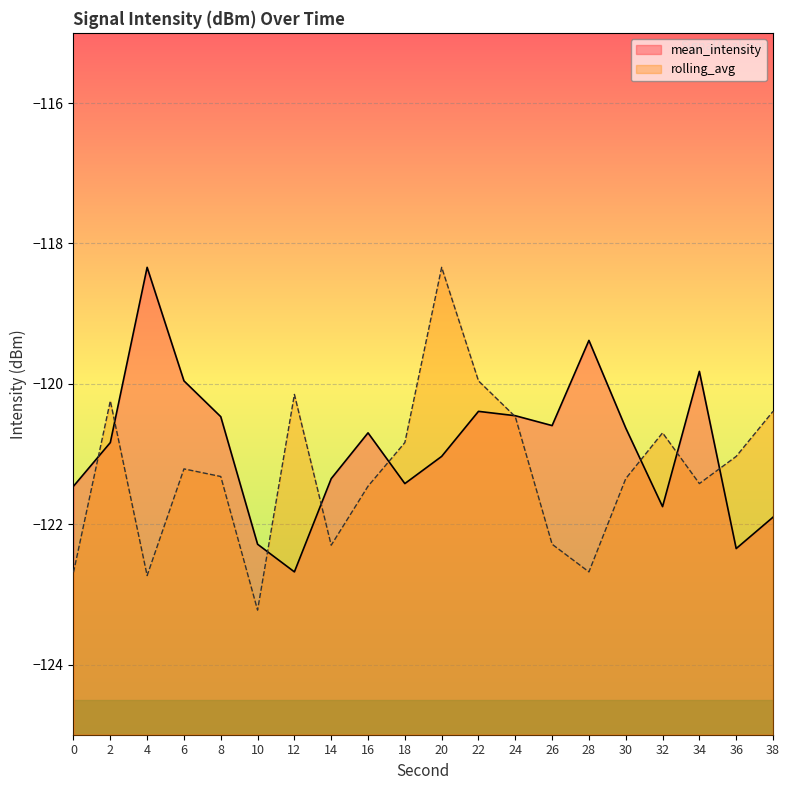

Rank the categories by mean_intensity value from lowest to highest.

12, 36, 10, 38, 32, 0, 18, 14, 20, 2, 16, 30, 26, 8, 24, 22, 6, 34, 28, 4